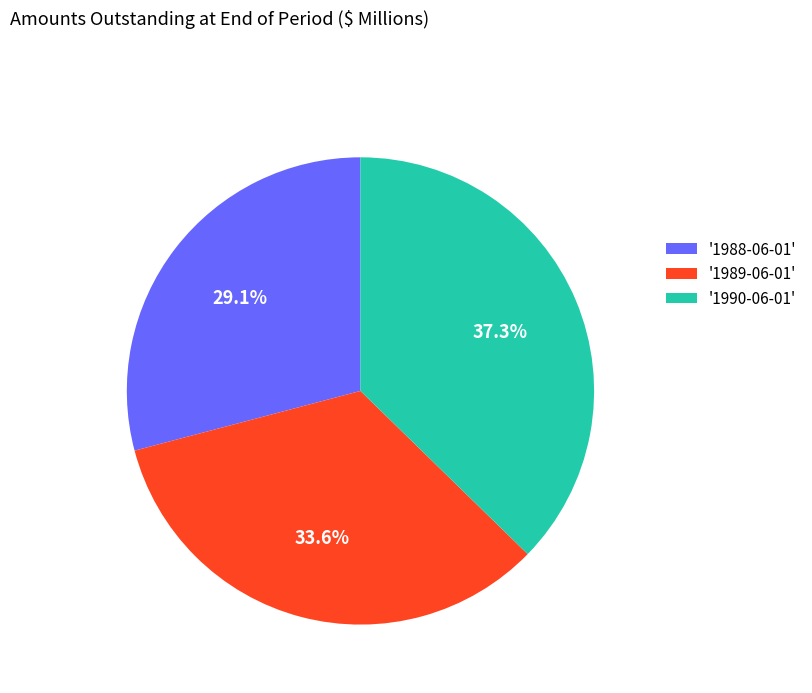

Between '1989-06-01' and '1990-06-01', which is larger?

'1990-06-01'